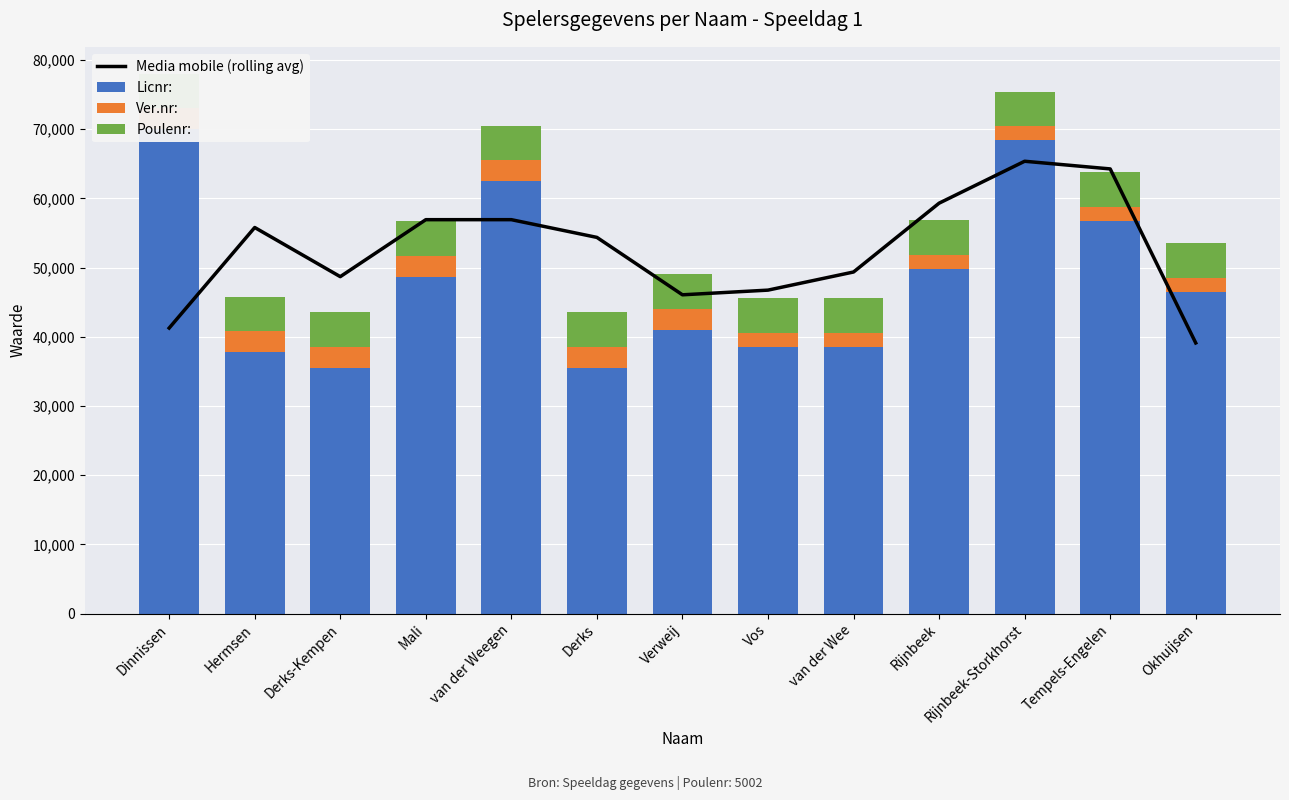

Rank the series at Rijnbeek from highest to lowest value.

Media mobile (rolling avg), Licnr:, Poulenr:, Ver.nr: